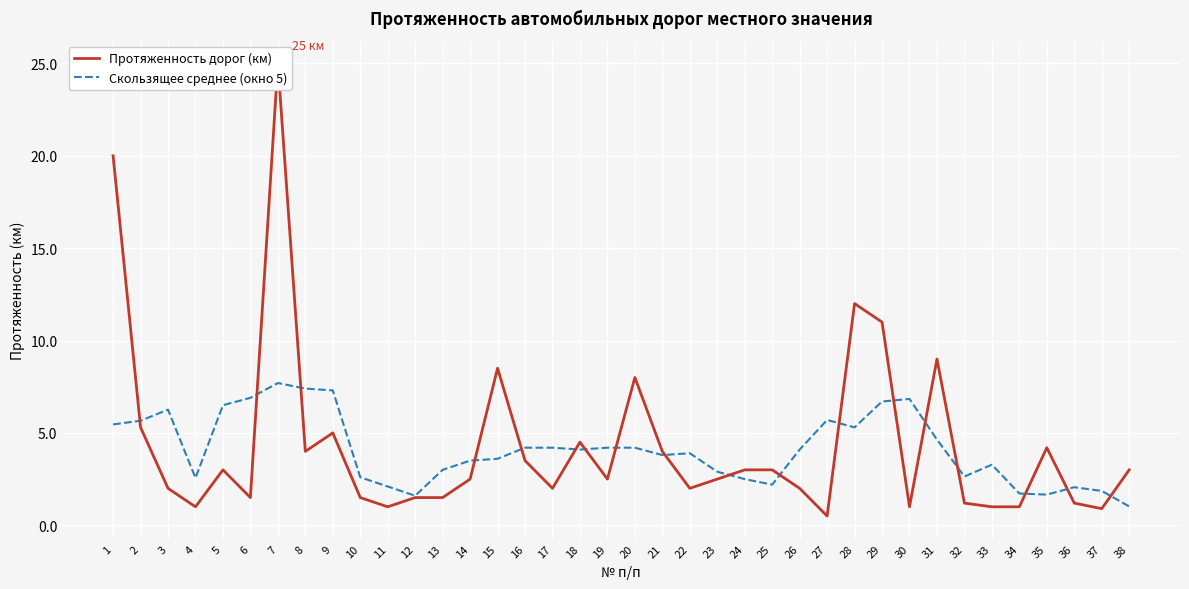

What are all the series names shown in the legend?

Протяженность дорог (км), Скользящее среднее (окно 5)